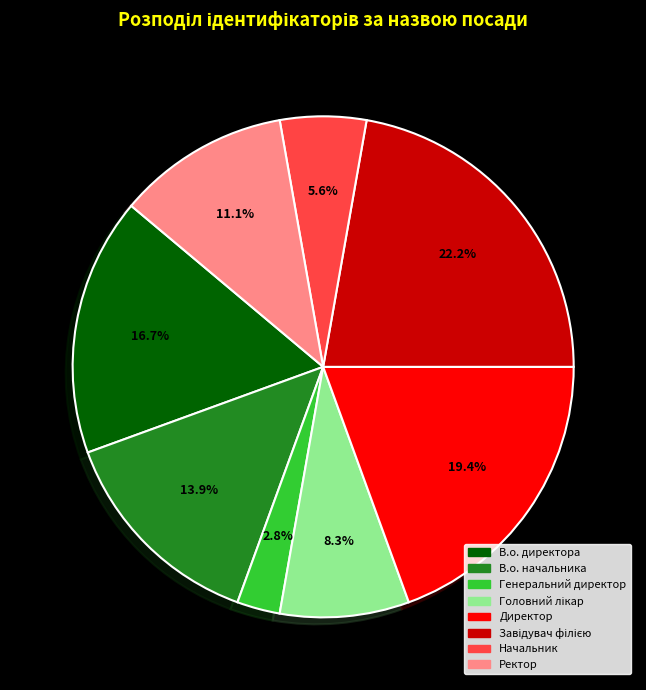

To the nearest percent, what is the difference between the Директор and Ректор slice percentages?

8%